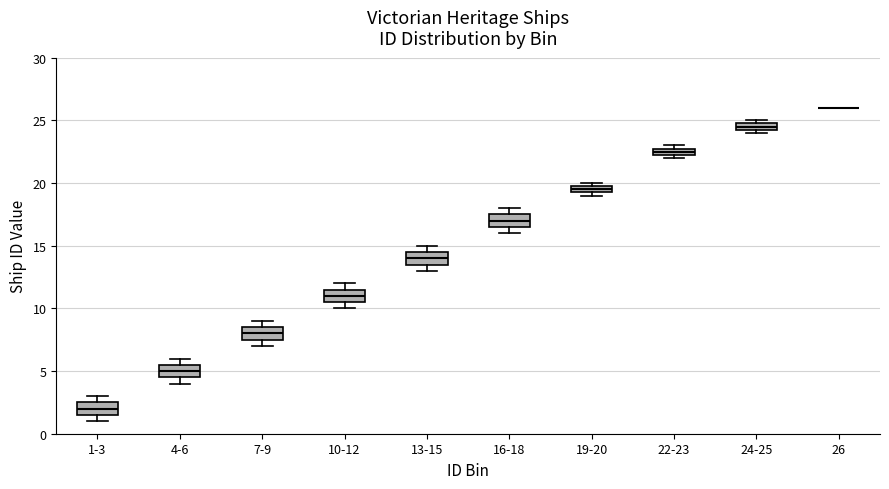

Where is the lower edge of the box for 16-18 on the y-axis? The values are not printed on the chart, so give them approximately, as read against the axis.

16.5